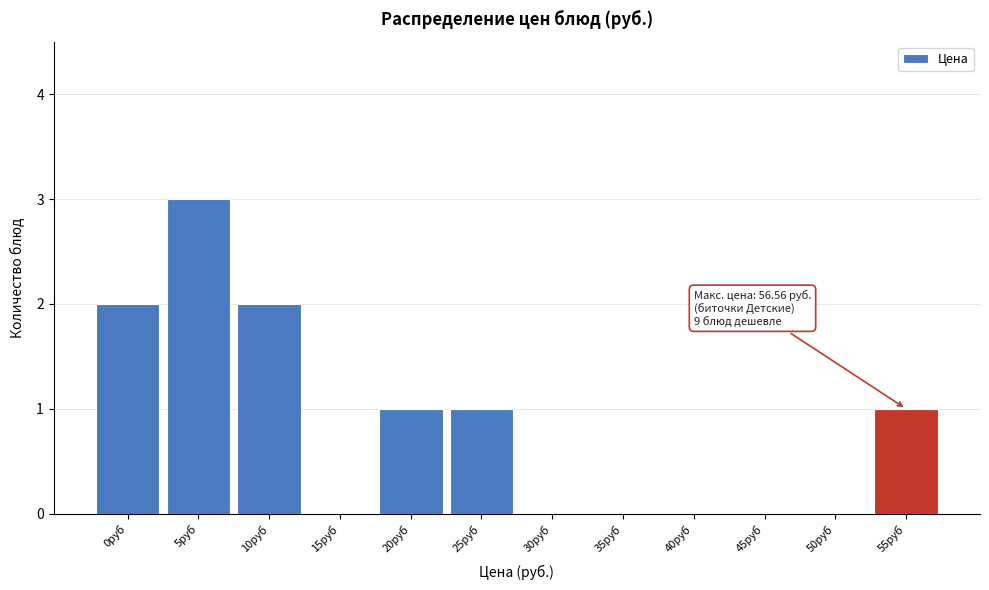

Reading left to right, extract all data points from this chart.

0руб=2	5руб=3	10руб=2	15руб=0	20руб=1	25руб=1	30руб=0	35руб=0	40руб=0	45руб=0	50руб=0	55руб=1